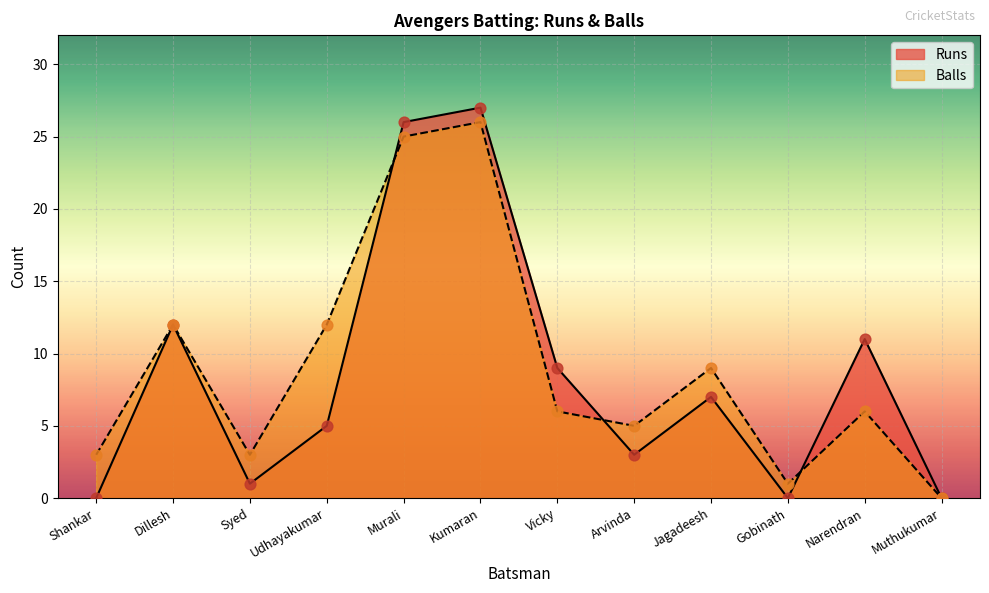

At which category is the sum across all series the highest?

Kumaran